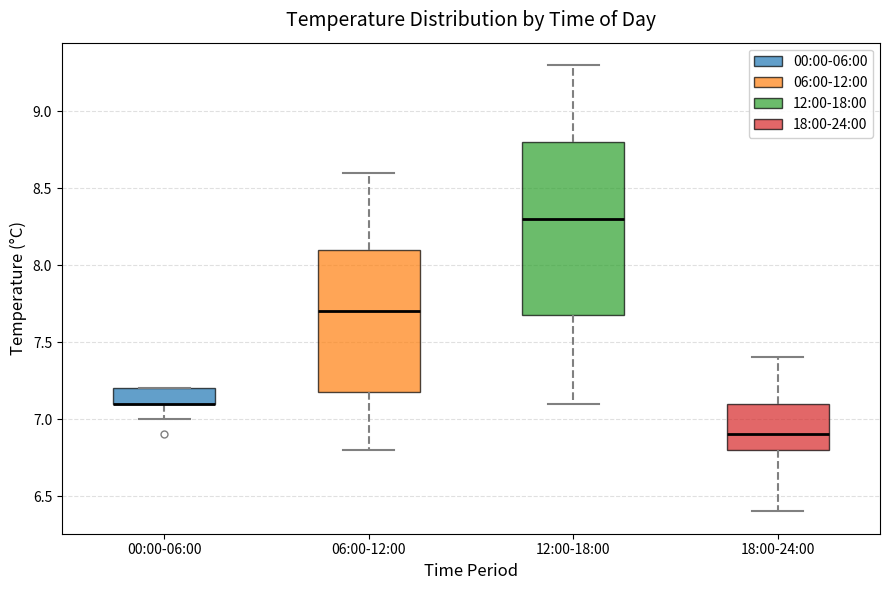

Which box is the tallest, from its lower edge to its upper edge?

12:00-18:00